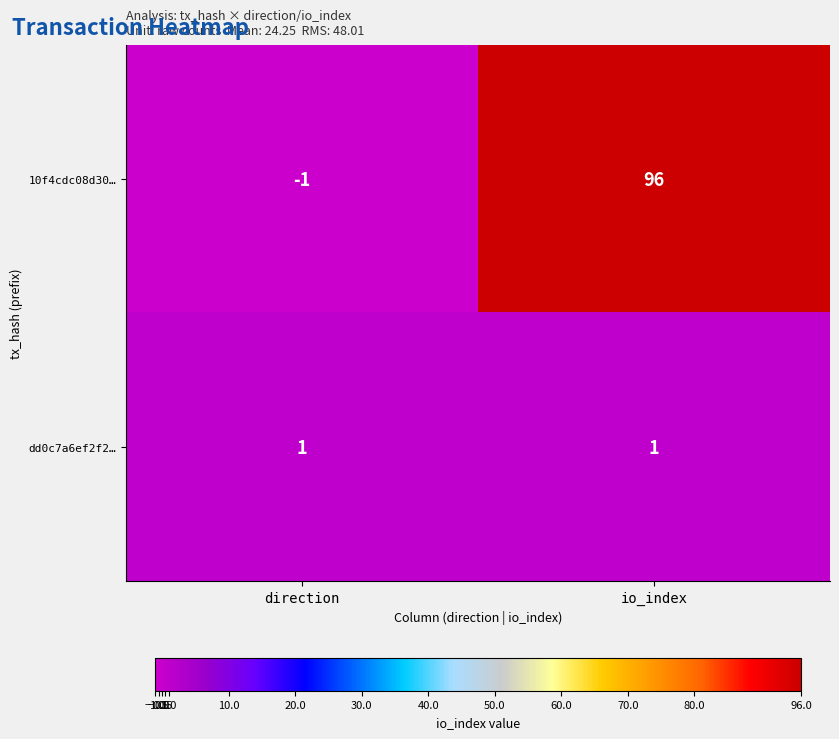

At which category is the sum across all series the highest?

io_index